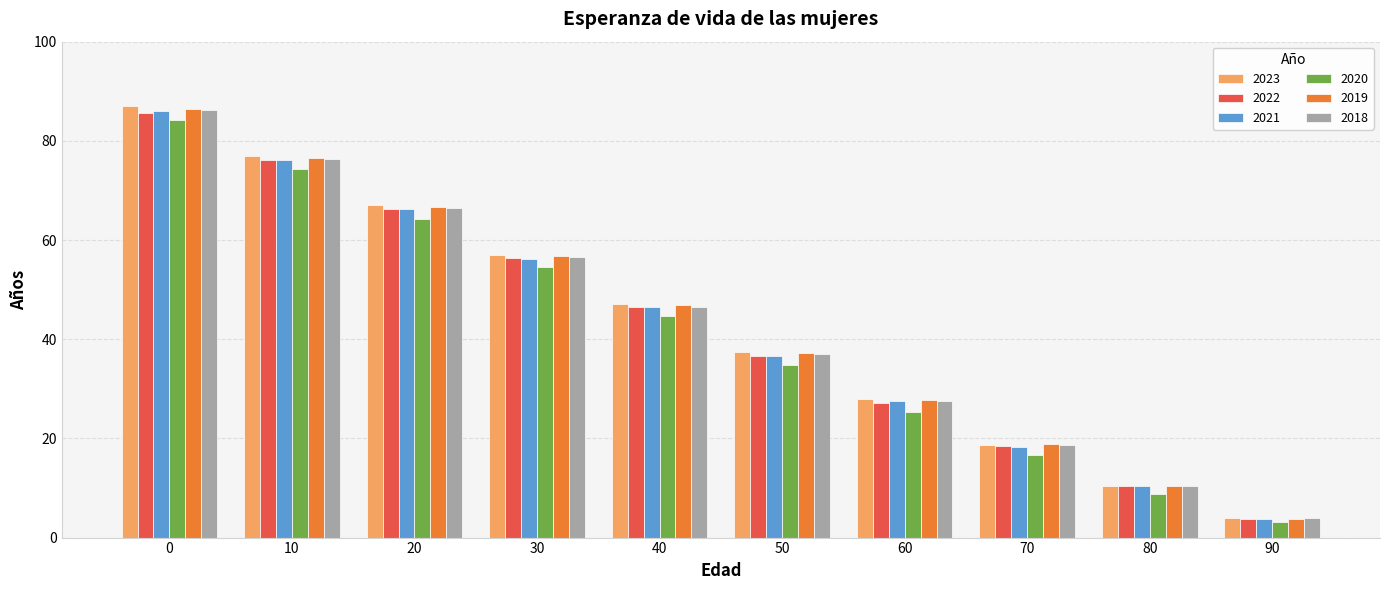

What is the difference between the maximum and minimum values in the 2021 series?

82.3